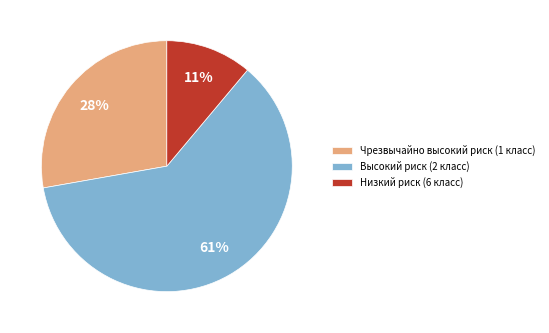

How many slices are in this pie chart?

3